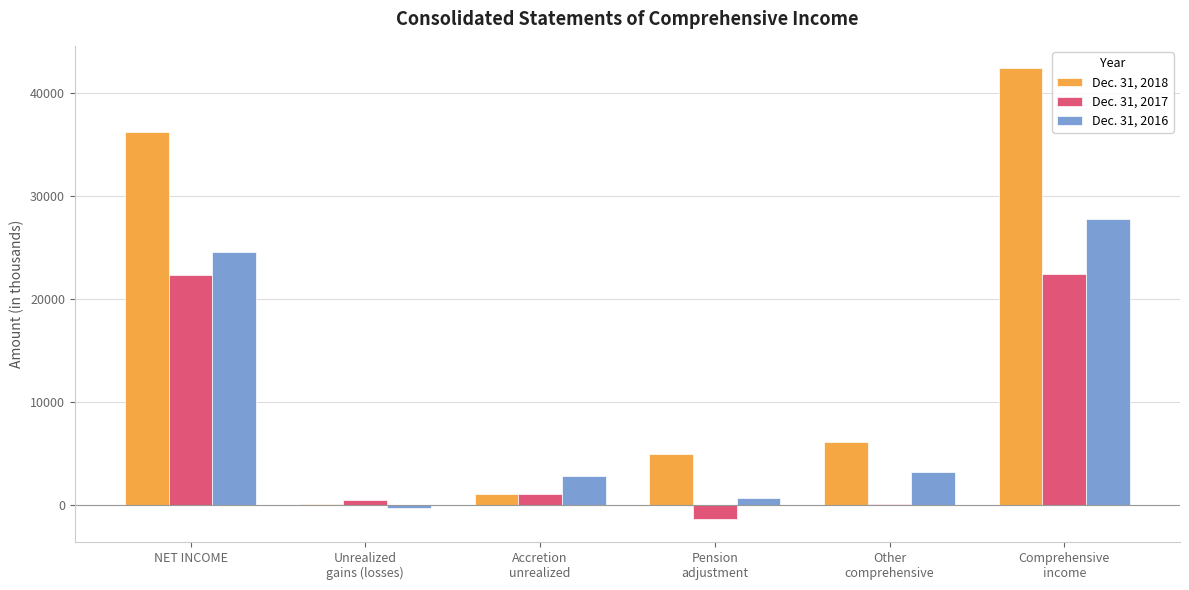

What is the maximum value shown in the chart?

42345